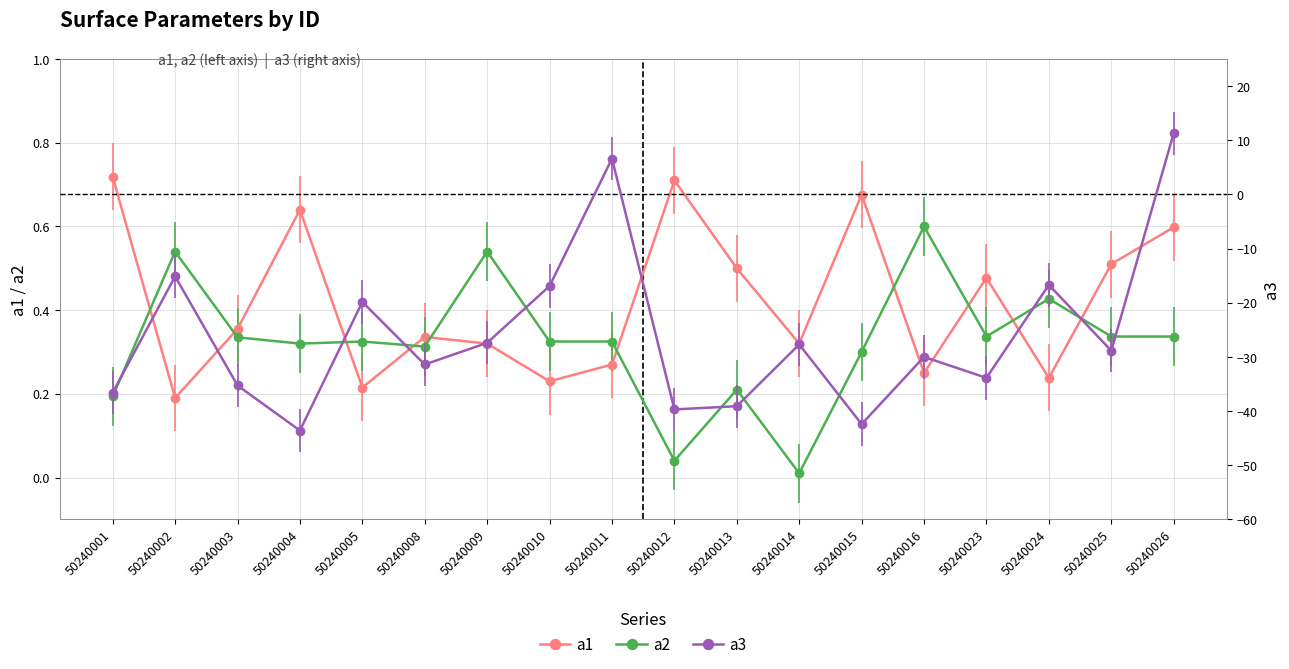

At which label does a2 reach its minimum?

50240014